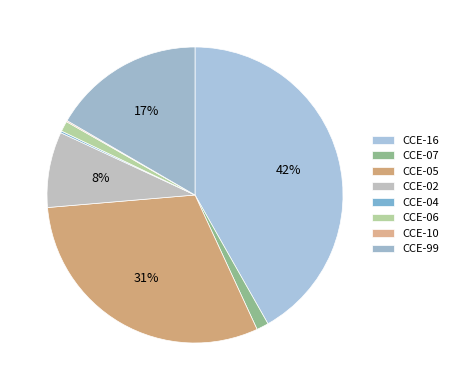

Combined, do CCE-06 and CCE-10 account for over 50%?

No